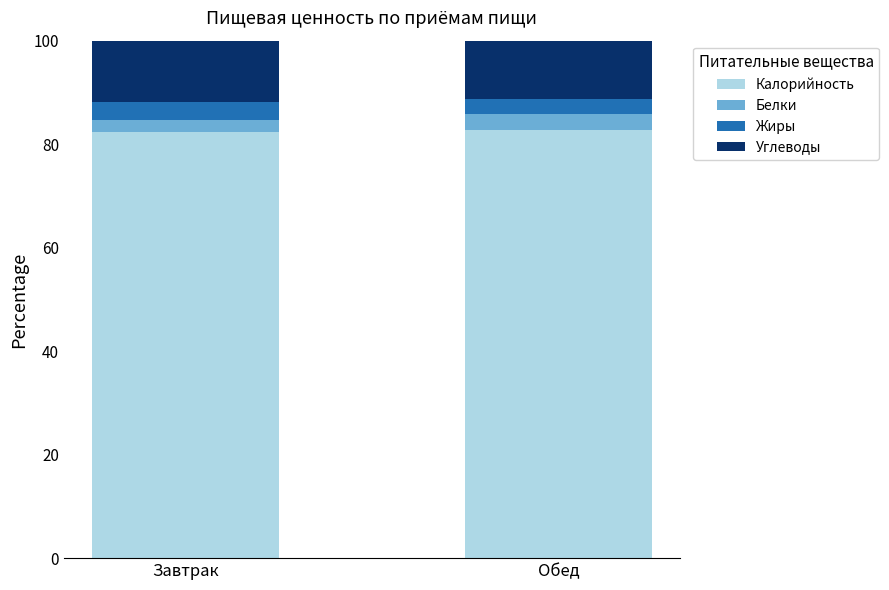

What is the highest value of the Калорийность series?

82.8